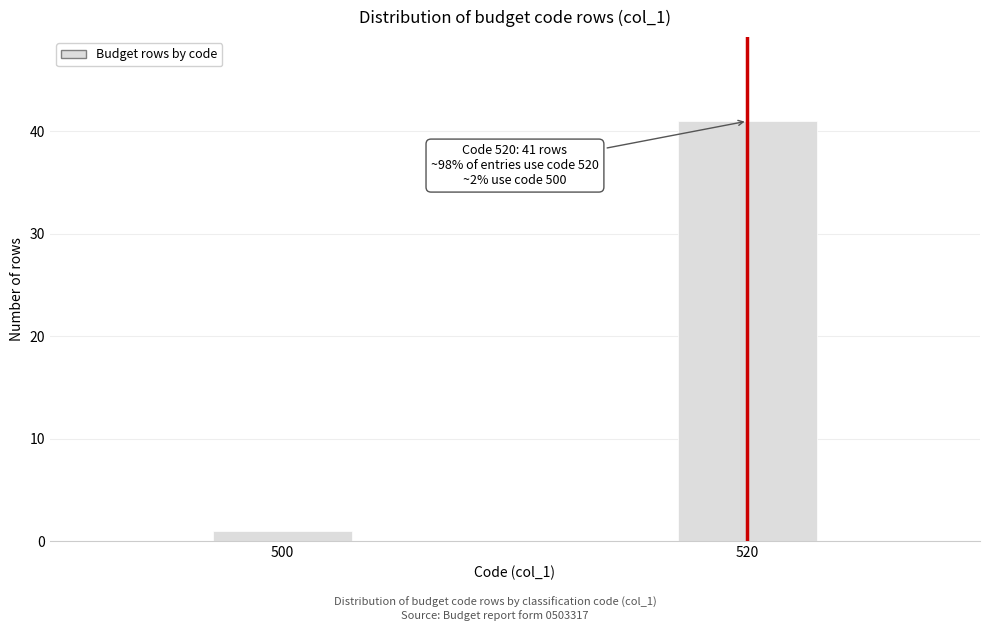

Reading left to right, what are all the values shown in this chart?

500=1	520=41